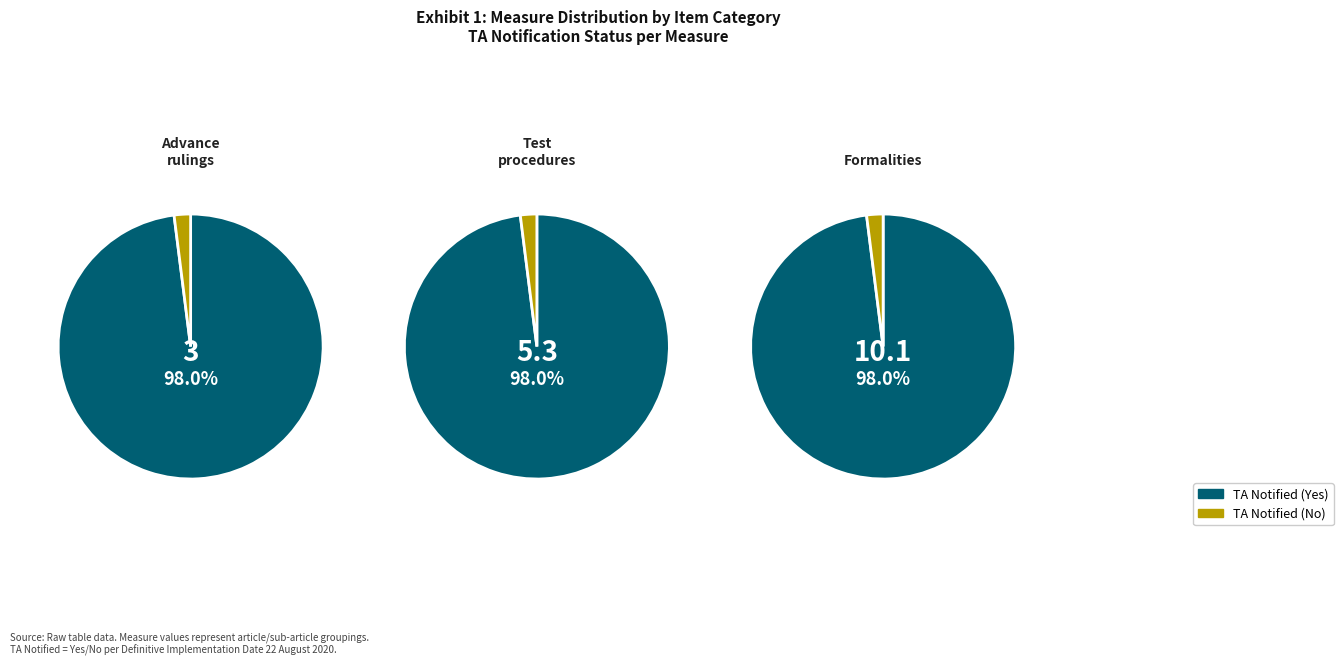

Approximately how many times larger is the value at Test procedures compared to Advance rulings?

1.8